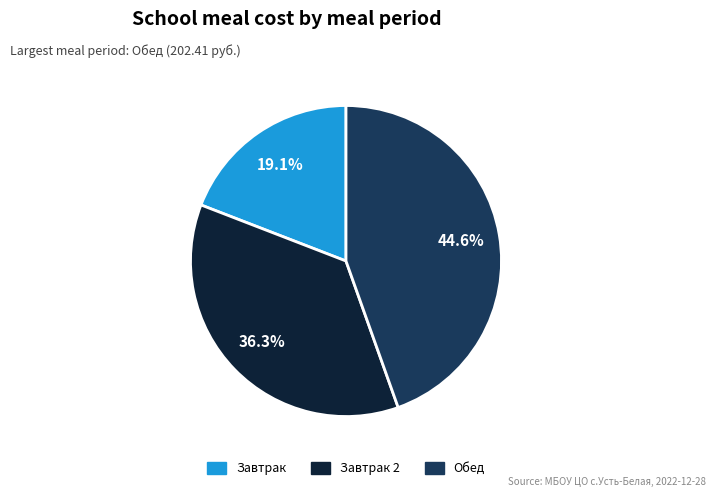

Is there a majority slice in this chart?

No